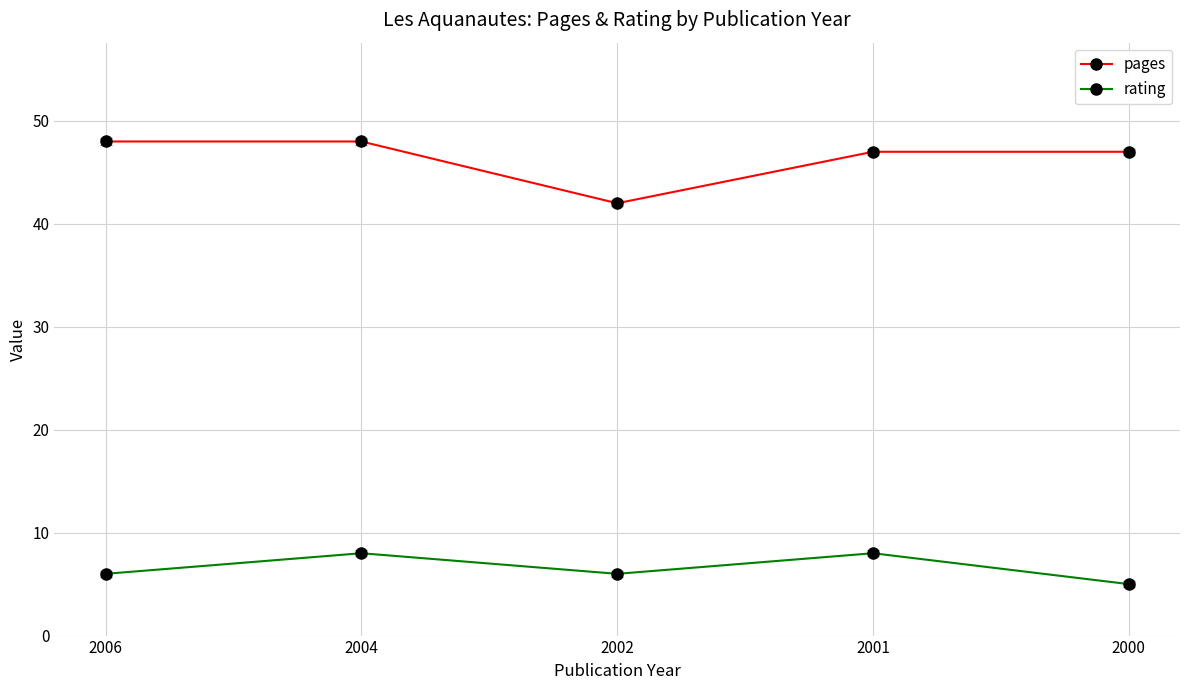

How many interior local valleys does the pages series have?

1